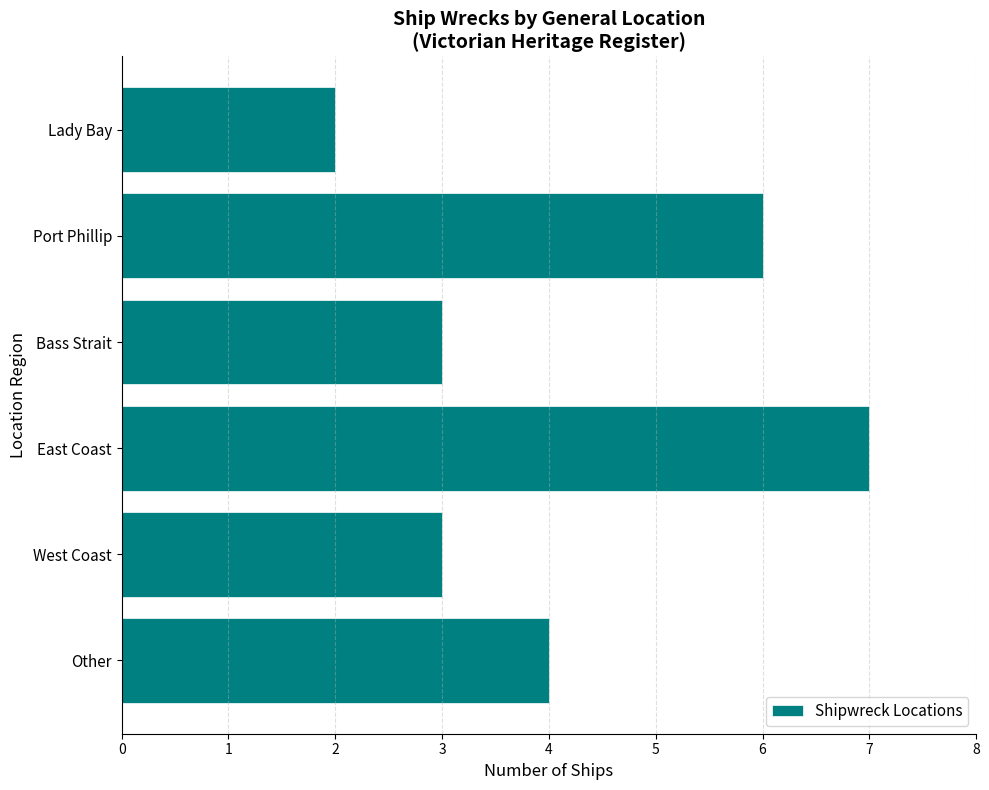

The chart shows a value of 3 at West Coast. True or false?

True